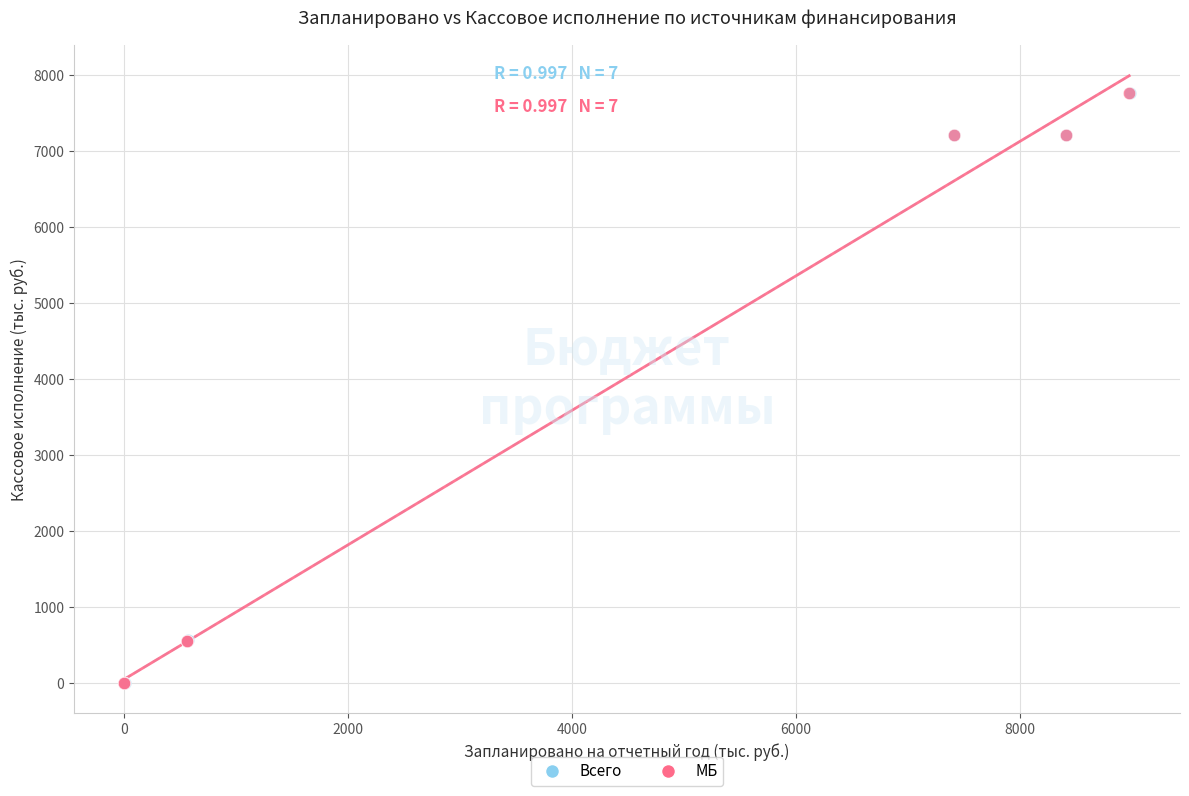

What are all the series names shown in the legend?

Всего, МБ